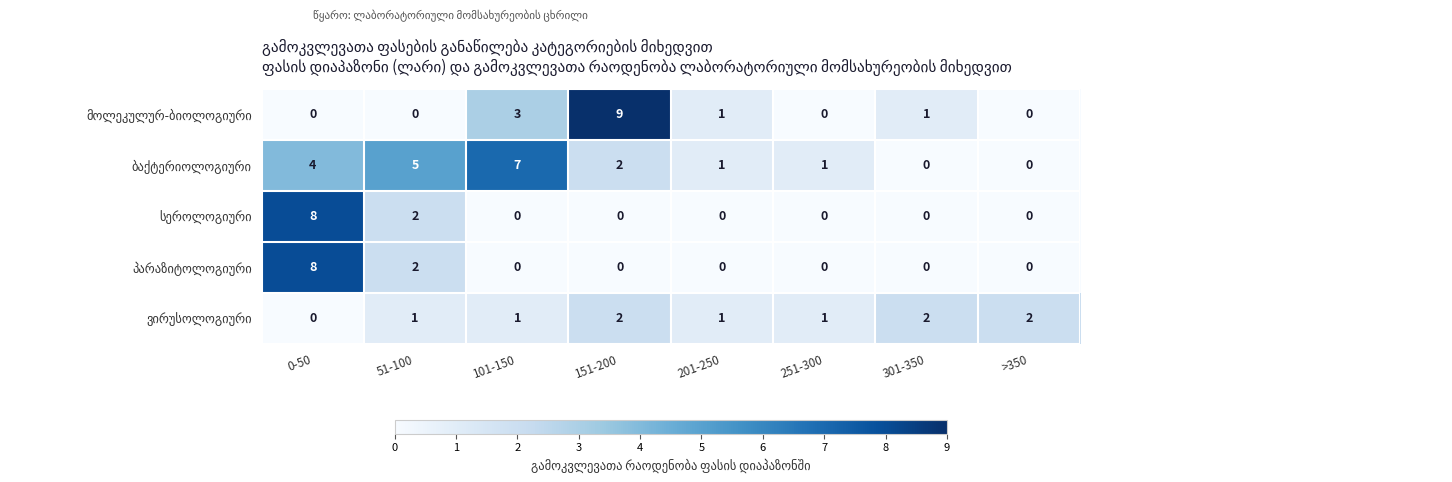

What is the total value across all series at 301-350?

3